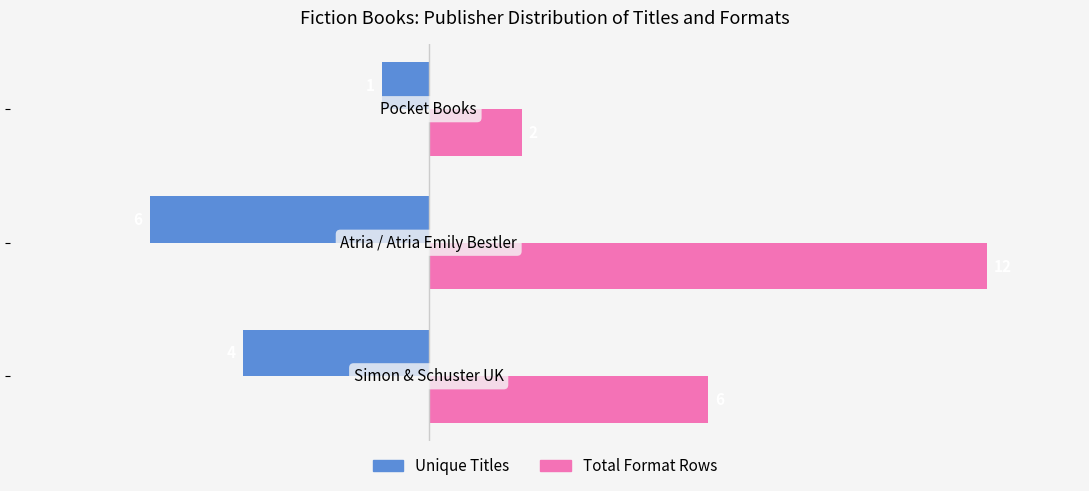

What is the minimum value shown in the chart?

-6